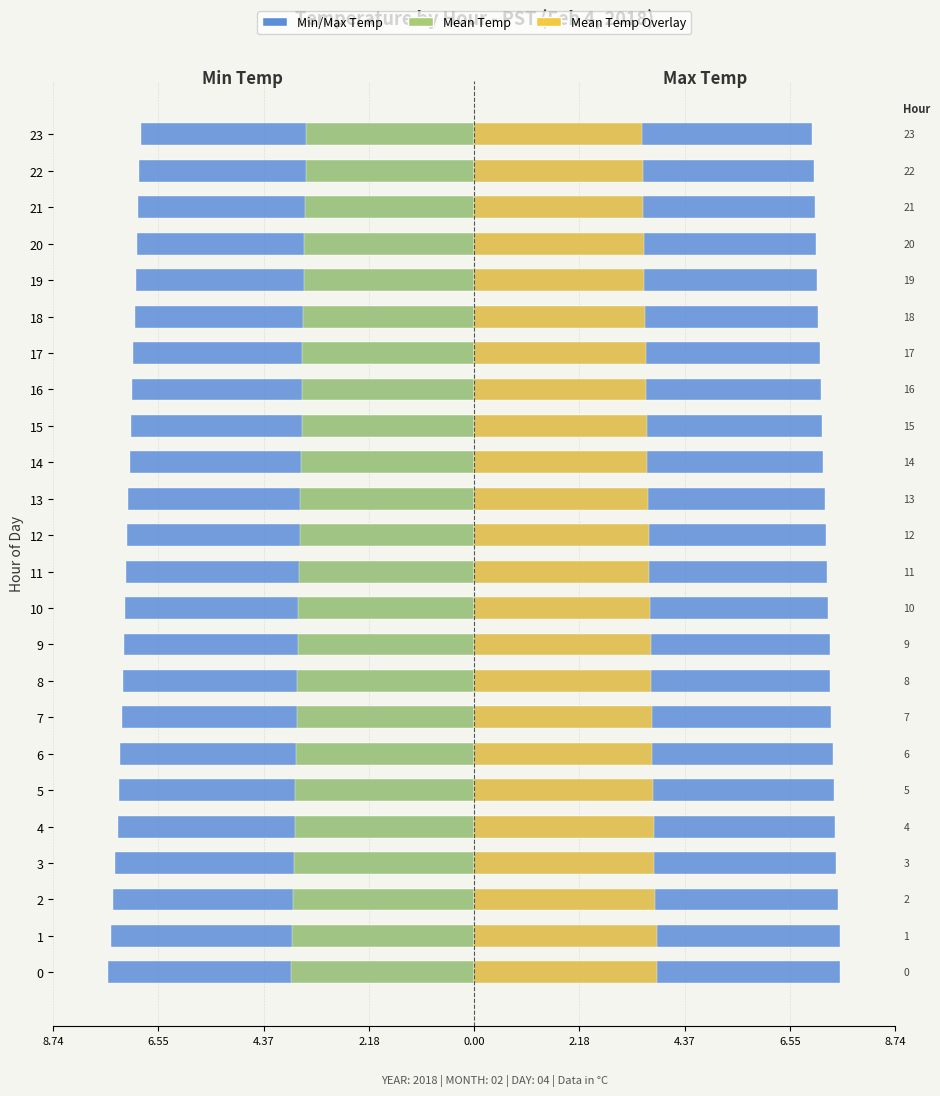

List the series in order of their overall mean, lowest first.

Min Temp, Mean Temp (left), Mean Temp (right), Max Temp